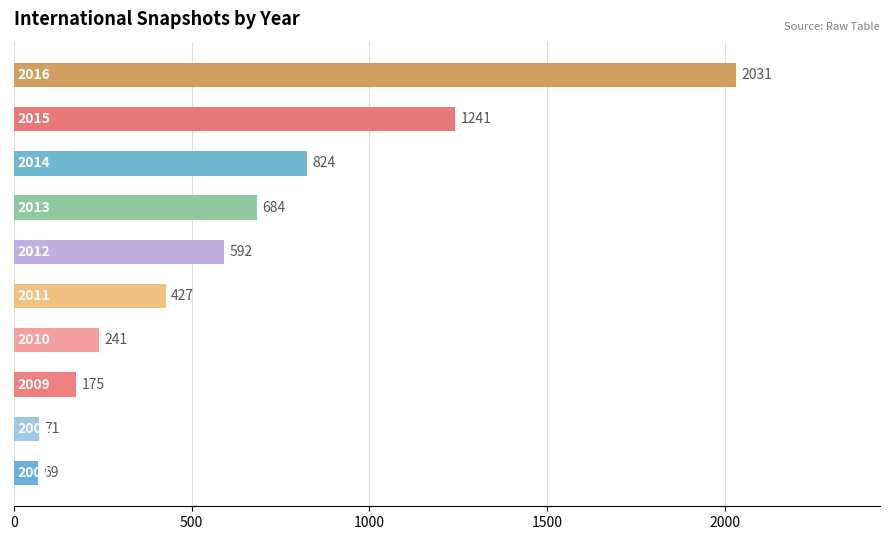

What is the difference between the second highest and second lowest values?

1170.0